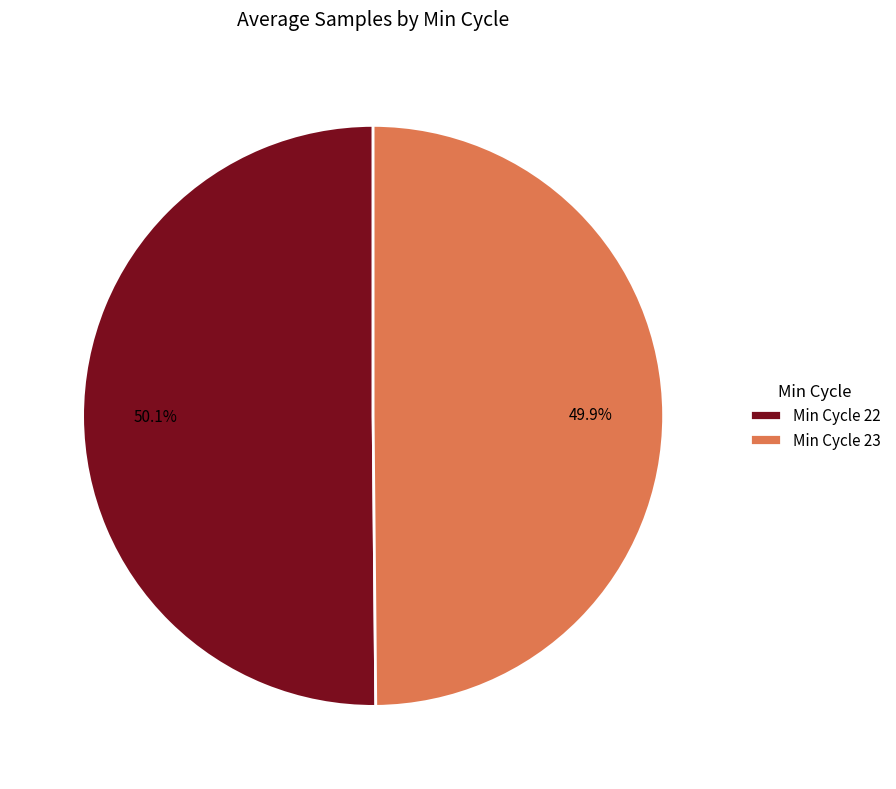

Approximately how many times larger is the value at Min Cycle 22 compared to Min Cycle 23?

1.0